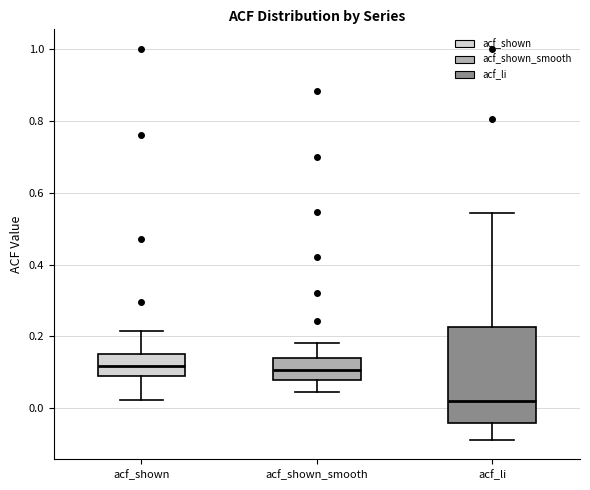

Where is the lower edge of the box for acf_shown on the y-axis? The values are not printed on the chart, so give them approximately, as read against the axis.

0.10